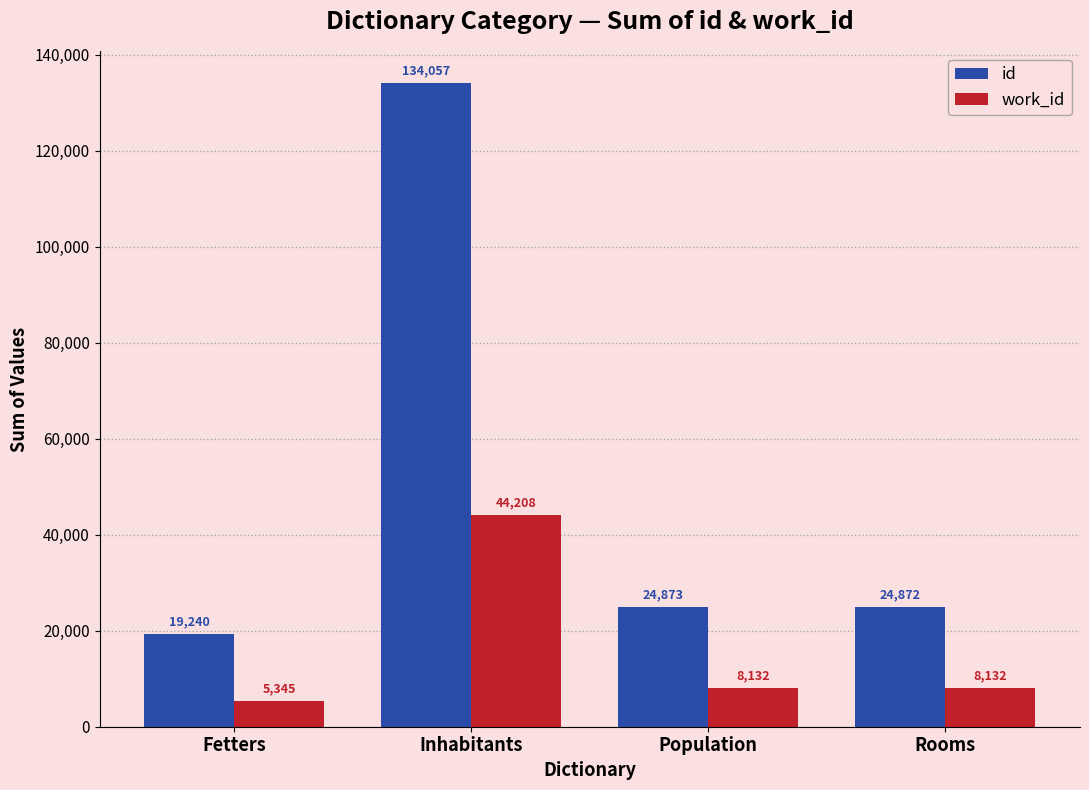

How many bars are there in total?

8